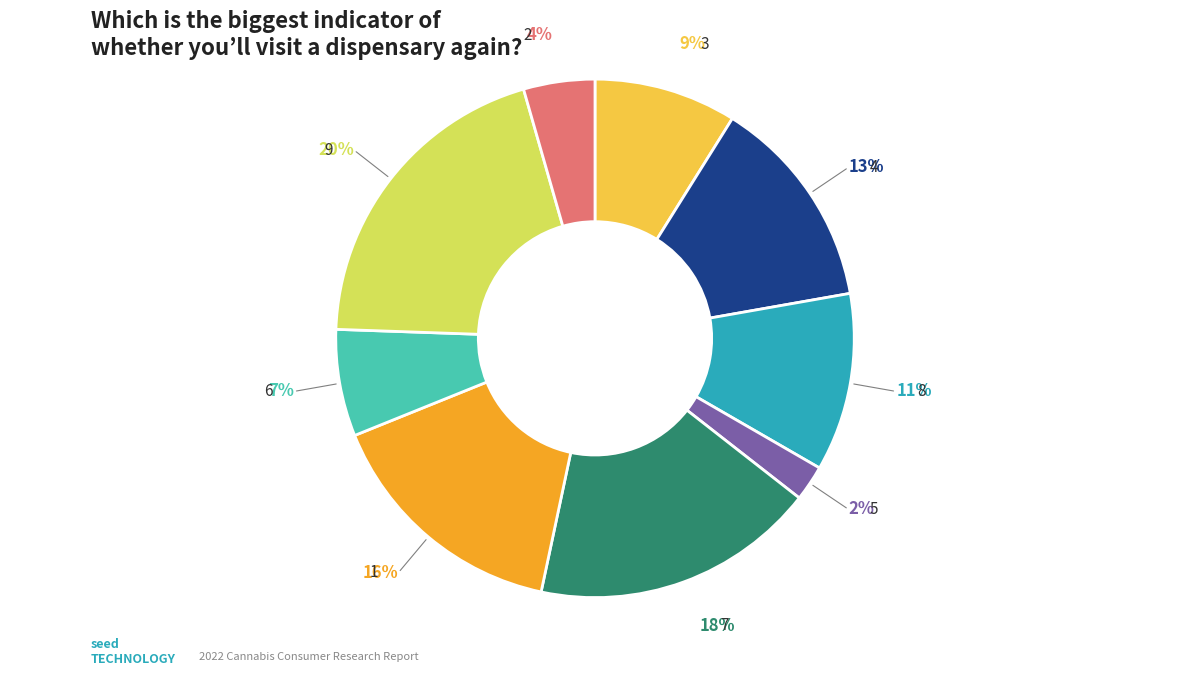

Is it true that 9 is 13% of the pie?

False